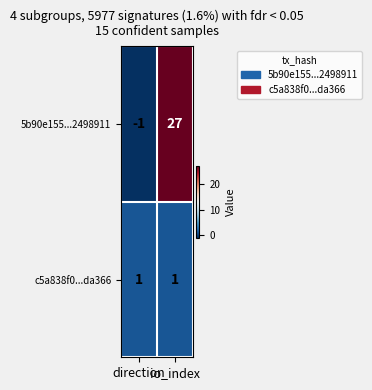

What is the greatest value displayed?

27